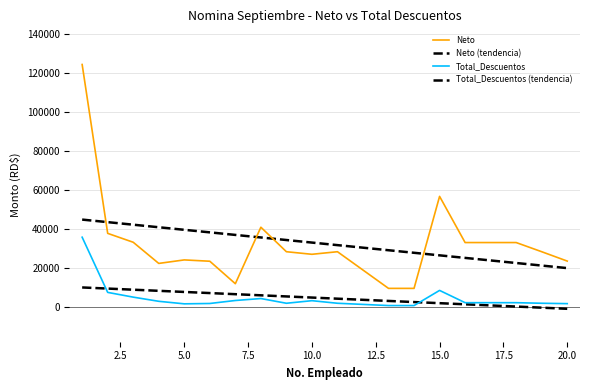

Is this an area chart (filled region under the line)?

No